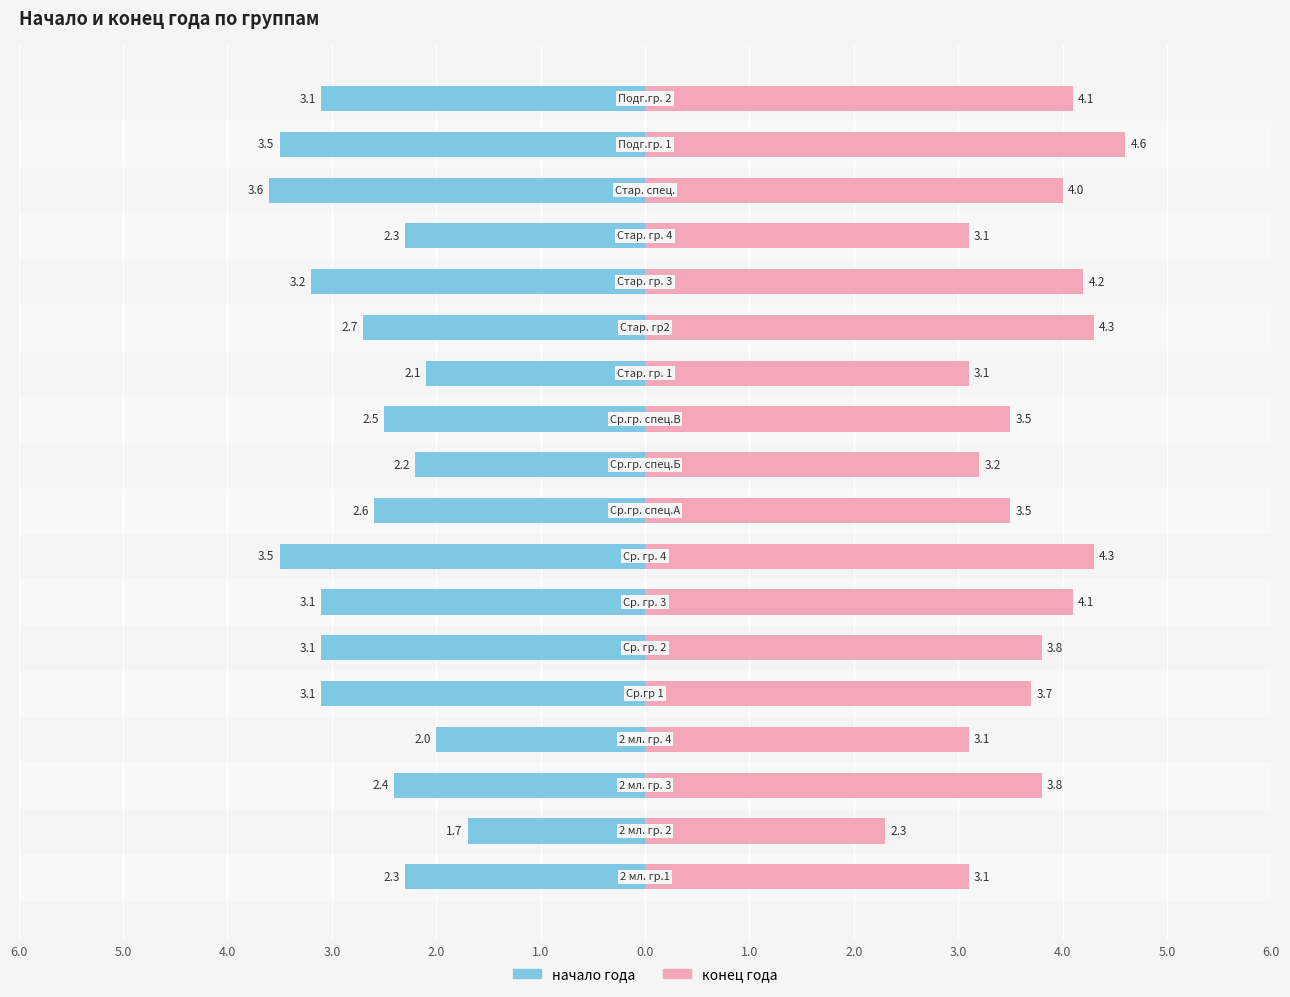

Reading left to right, extract all data points from this chart.

начало года: -2.3	-1.7	-2.4	-2.0	-3.1	-3.1	-3.1	-3.5	-2.6	-2.2	-2.5	-2.1	-2.7	-3.2	-2.3	-3.6	-3.5	-3.1
конец года: 3.1	2.3	3.8	3.1	3.7	3.8	4.1	4.3	3.5	3.2	3.5	3.1	4.3	4.2	3.1	4.0	4.6	4.1